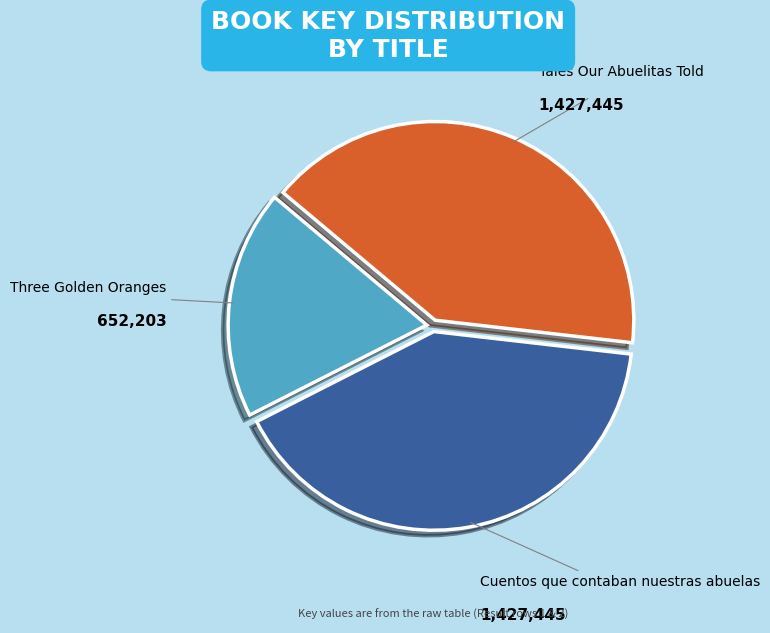

Is there any slice that represents more than half of the pie?

No